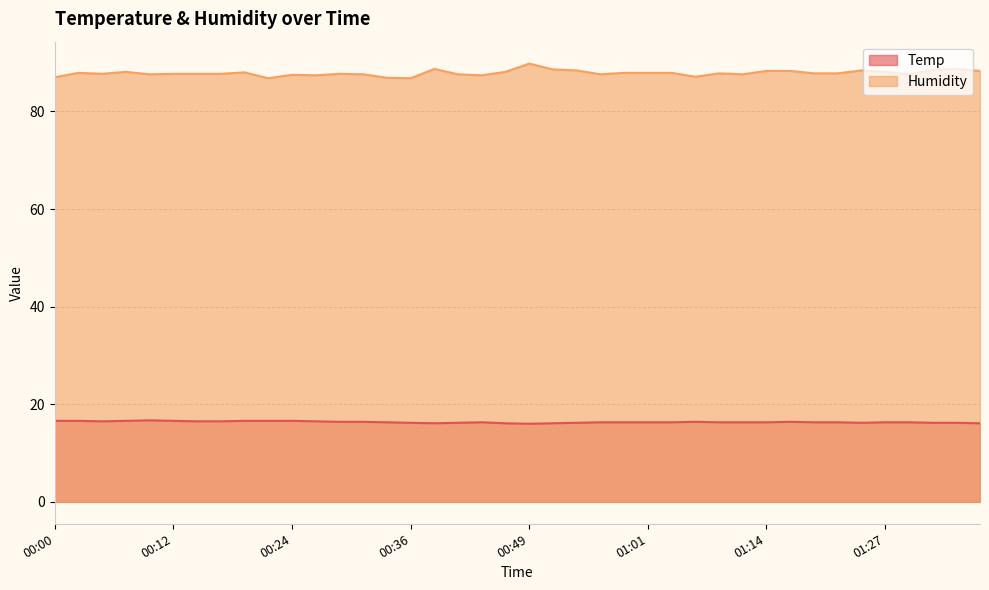

How many lines are shown in the chart?

2